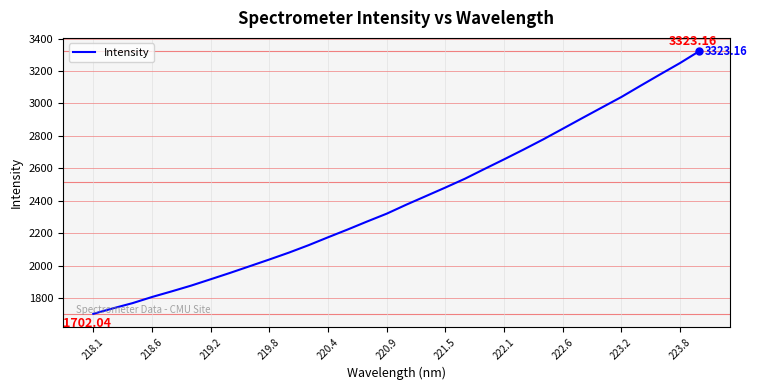

What is the sum of all values?

77023.7